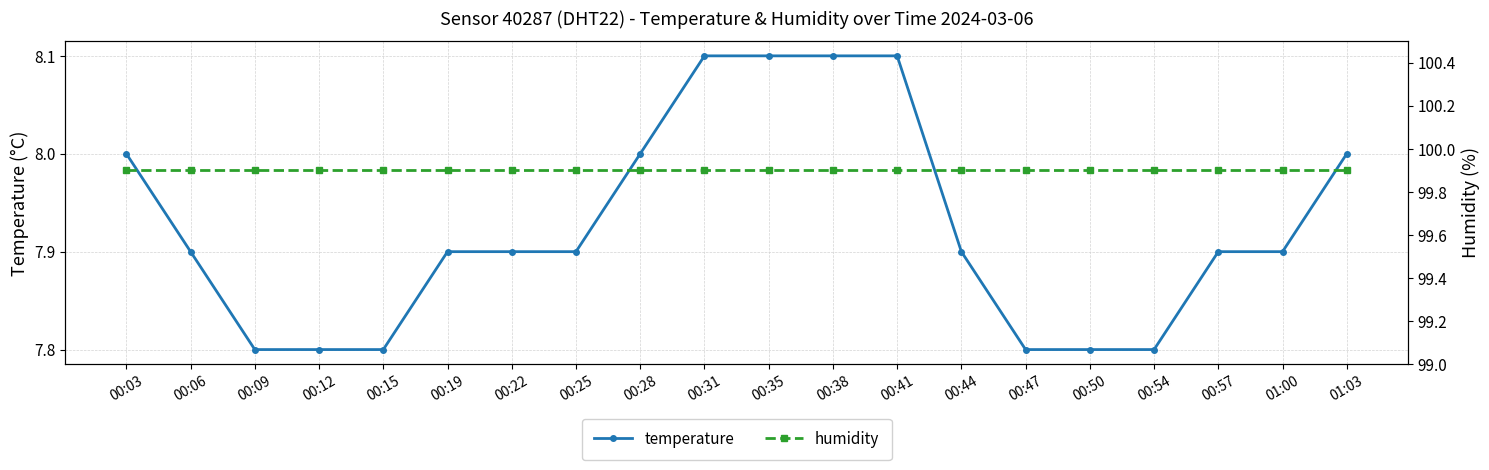

The humidity series shows 137.5 at 01:03. True or false?

False